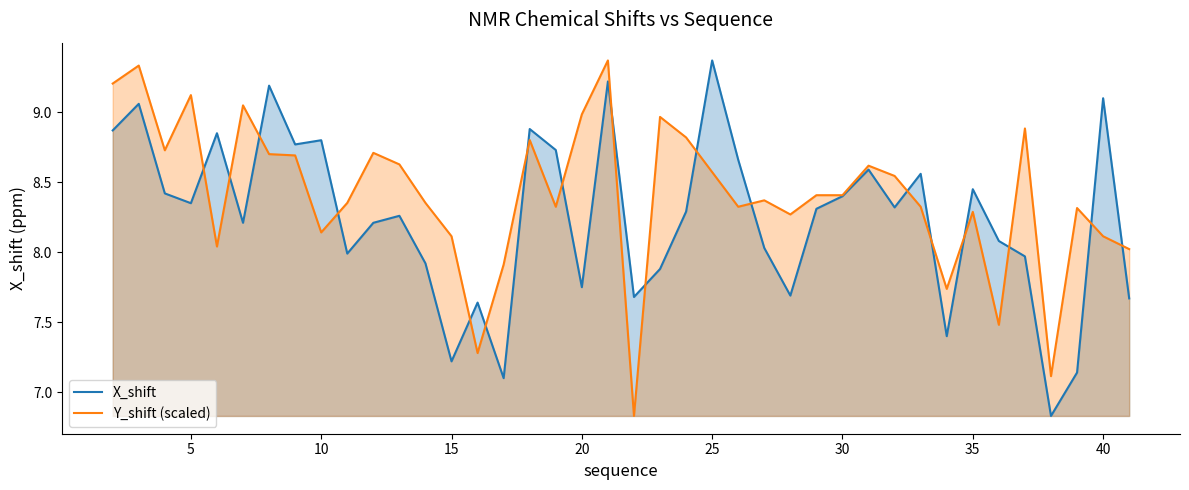

What is the spread (max minus min) of values at 25?

0.8